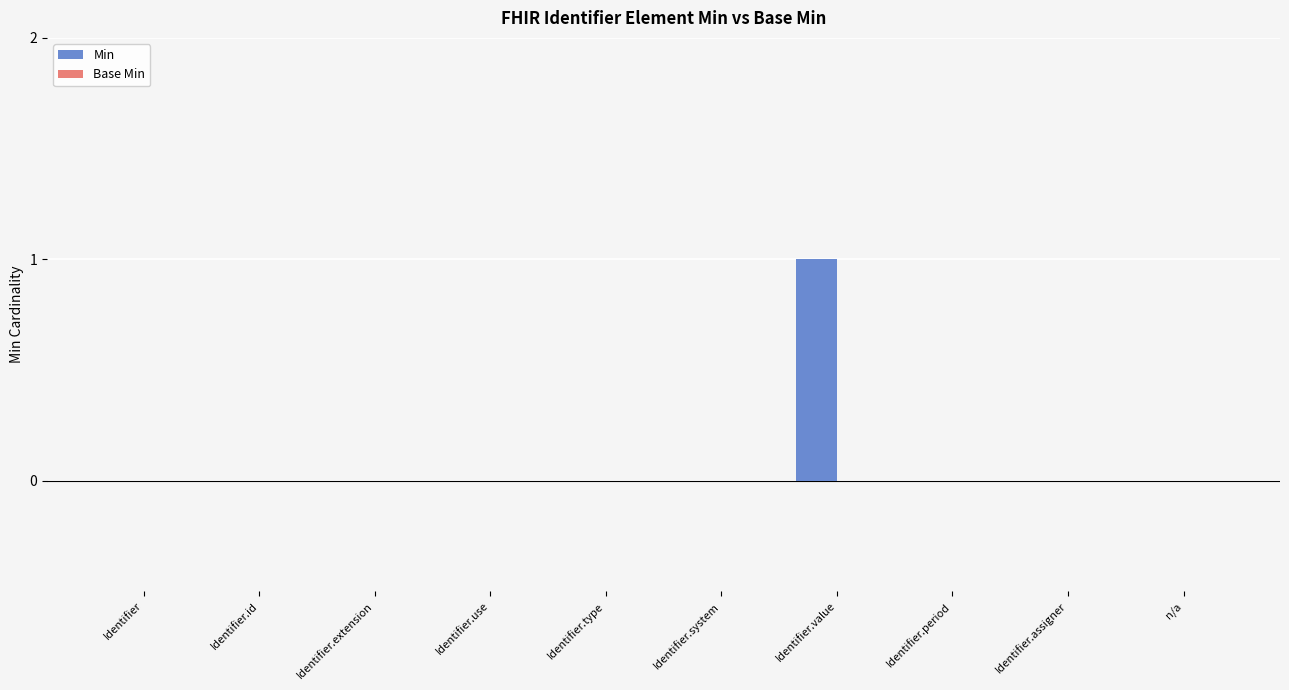

What is the change in value from Identifier.id to Identifier.value?

+1